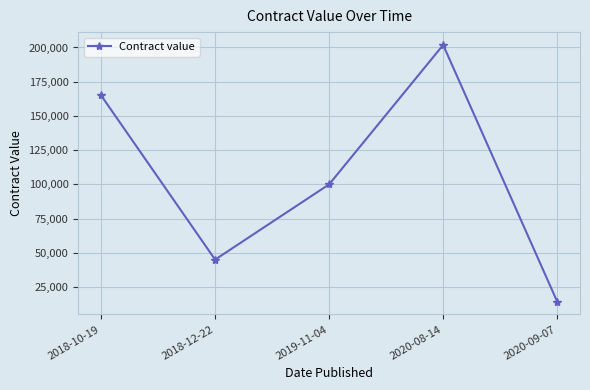

Reading left to right, what are all the values shown in this chart?

165000	45000	99997	201856	14317